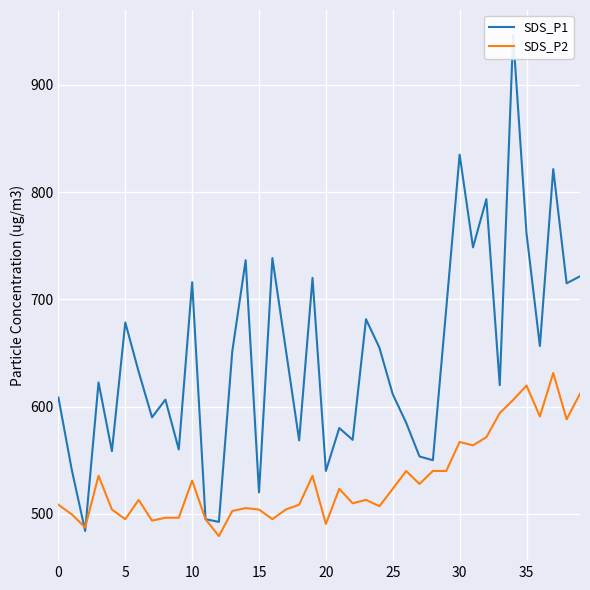

Rank the series by their average value, from highest to lowest.

SDS_P1, SDS_P2